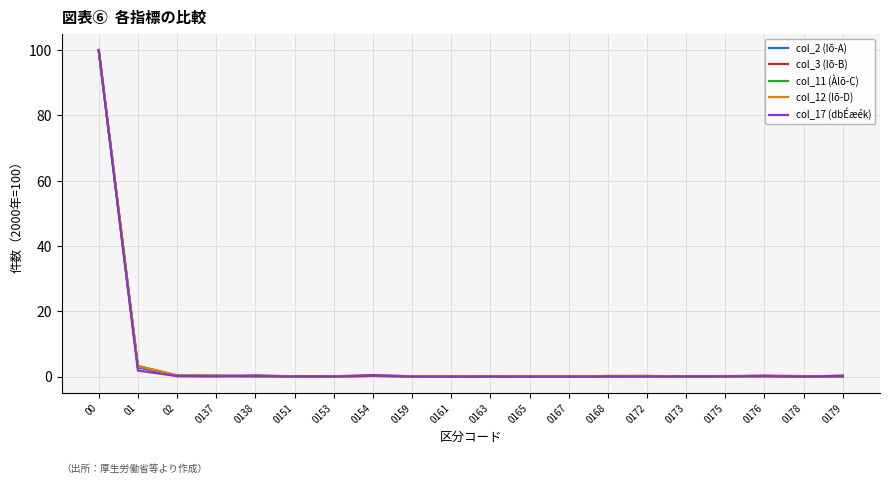

What is the difference between the col_11 (Àlõ-C) values at 0172 and 0163?

0.2